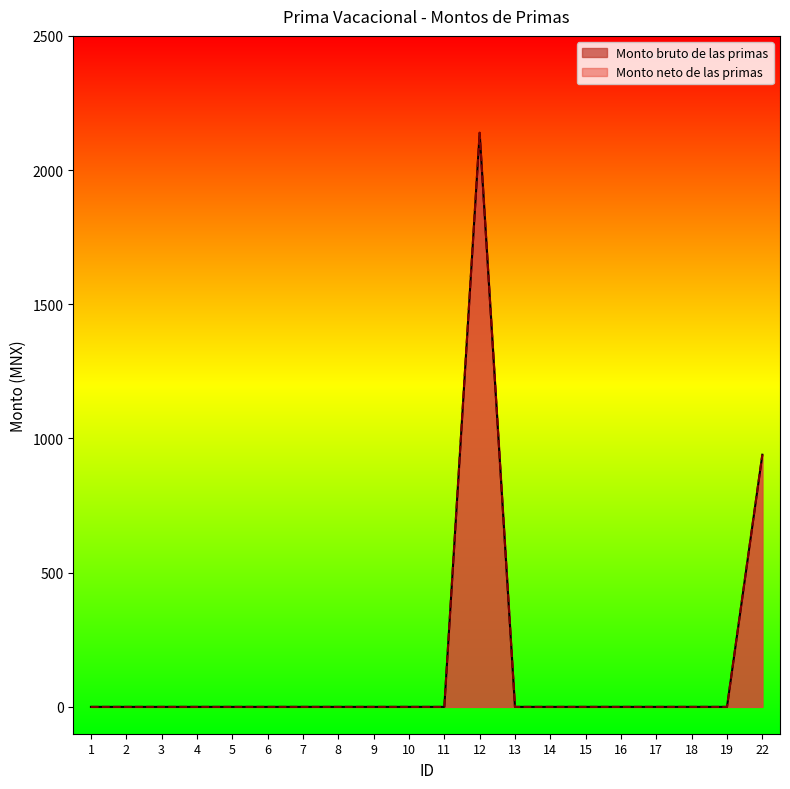

Reading left to right, list all the values displayed in this chart.

Monto bruto de las primas: 0.0	0.0	0.0	0.0	0.0	0.0	0.0	0.0	0.0	0.0	0.0	2137.7	0.0	0.0	0.0	0.0	0.0	0.0	0.0	939.5
Monto neto de las primas: 0.0	0.0	0.0	0.0	0.0	0.0	0.0	0.0	0.0	0.0	0.0	2139.7	0.0	0.0	0.0	0.0	0.0	0.0	0.0	939.5